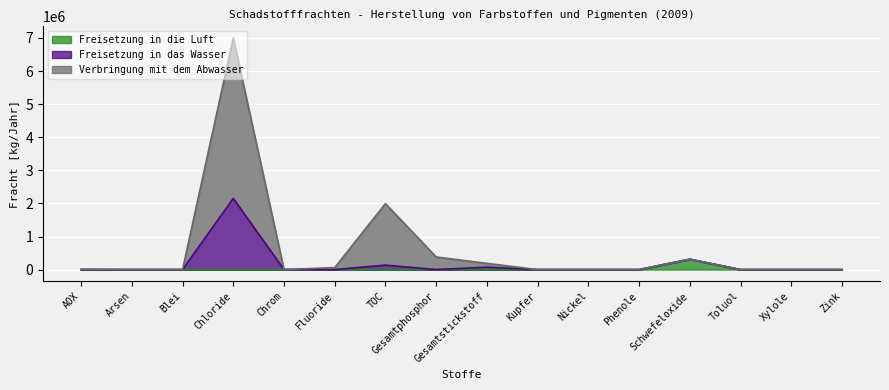

What are all the series names shown in the legend?

Freisetzung in die Luft, Freisetzung in das Wasser, Verbringung mit dem Abwasser